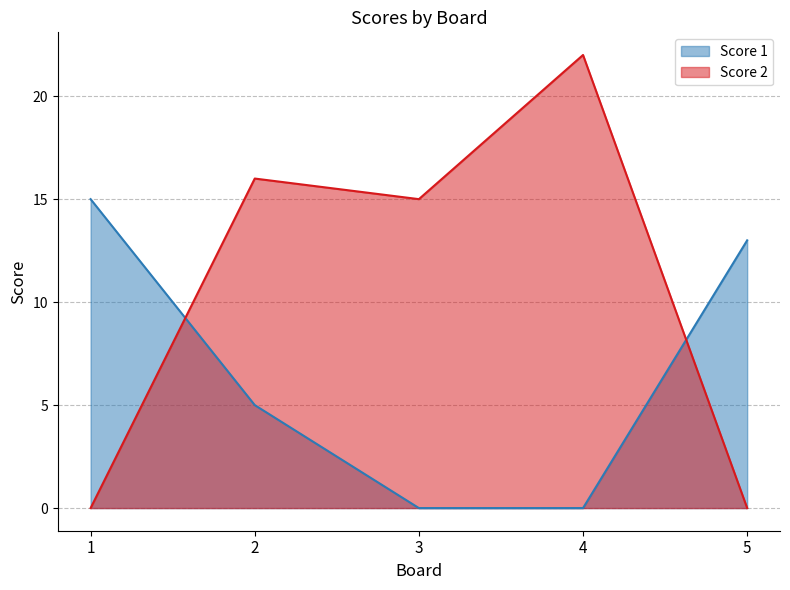

True or false: Score 1 has a value of 9 at 4.

False